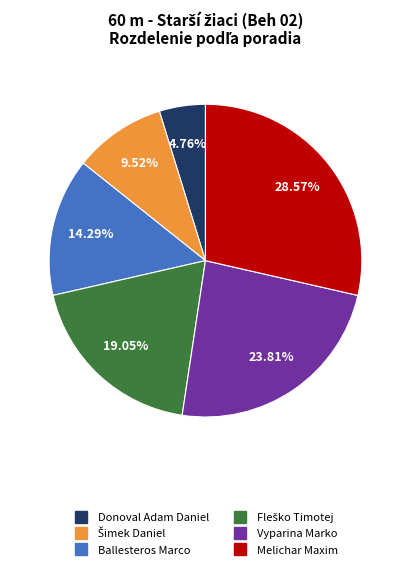

Combined, do Donoval Adam Daniel and Ballesteros Marco account for over 50%?

No